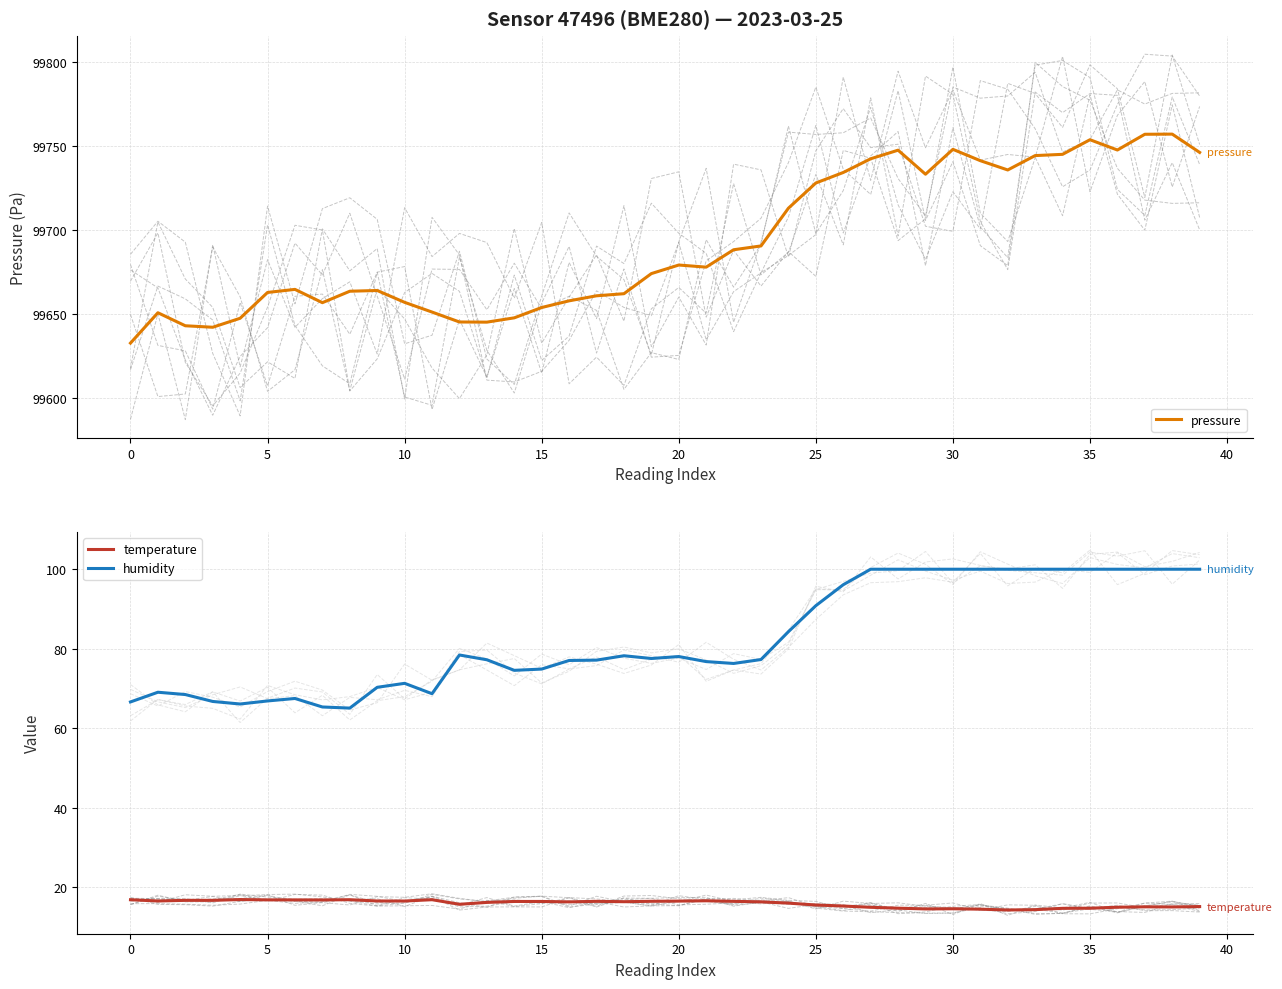

What is the highest value of the temperature series?

16.9